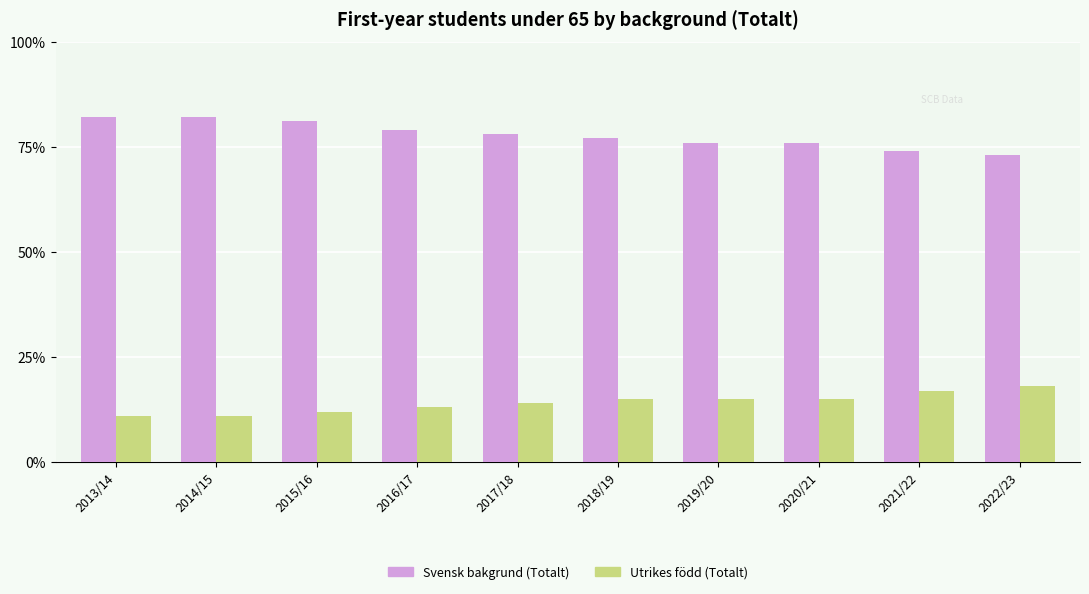

Is the value of Svensk bakgrund (Totalt) at 2016/17 greater than the value of Utrikes född (Totalt) at 2013/14?

Yes